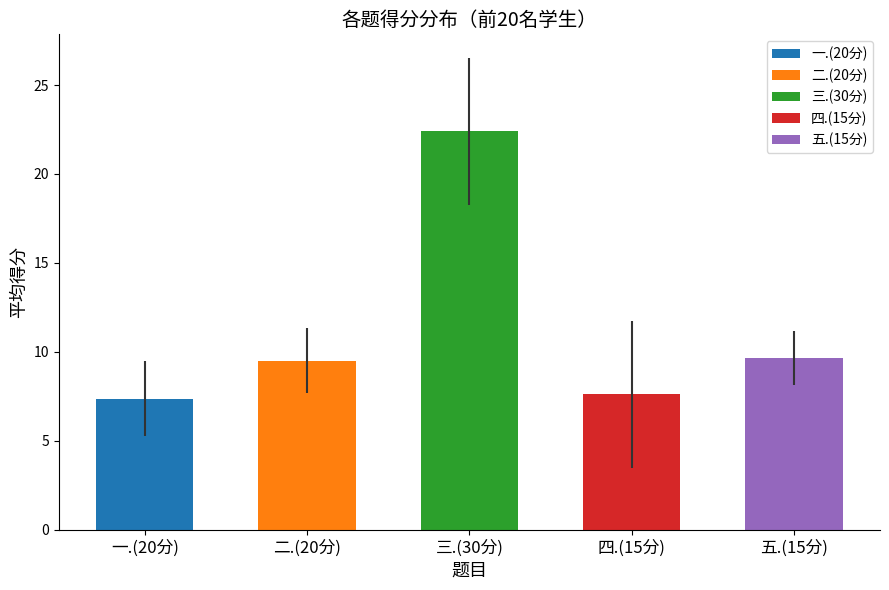

How many bars are there in each group?

5